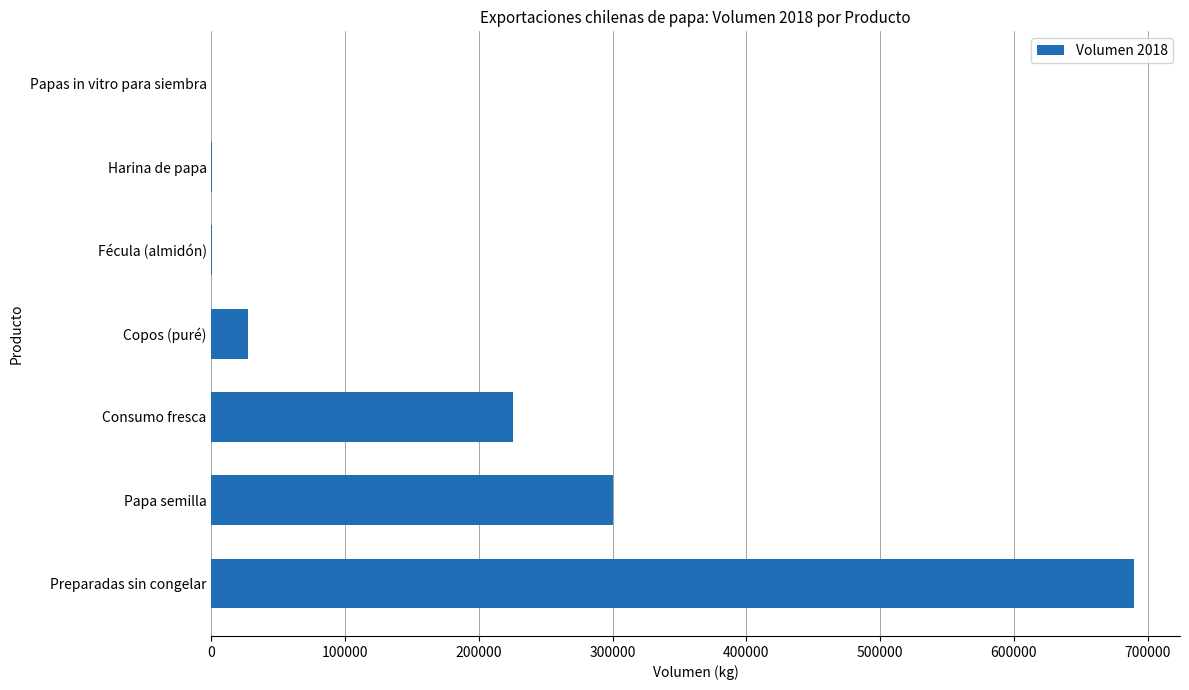

Between Consumo fresca and Fécula (almidón), which is larger?

Consumo fresca